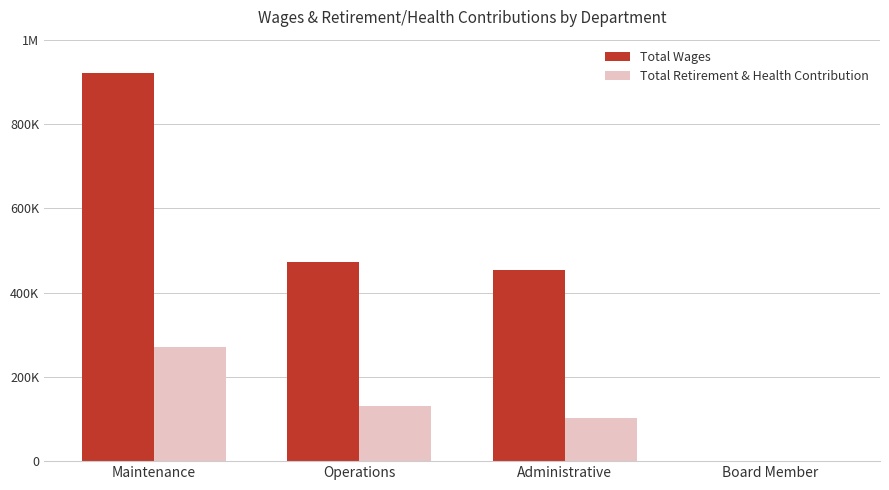

Are the bars grouped side by side (vs. stacked)?

Yes